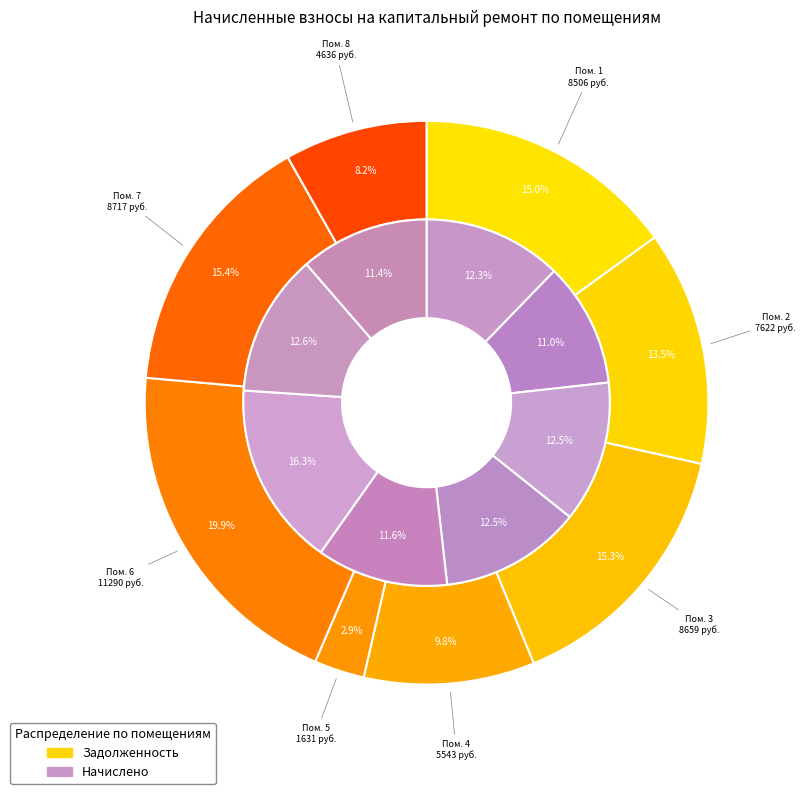

Which category has the biggest portion of the pie?

6